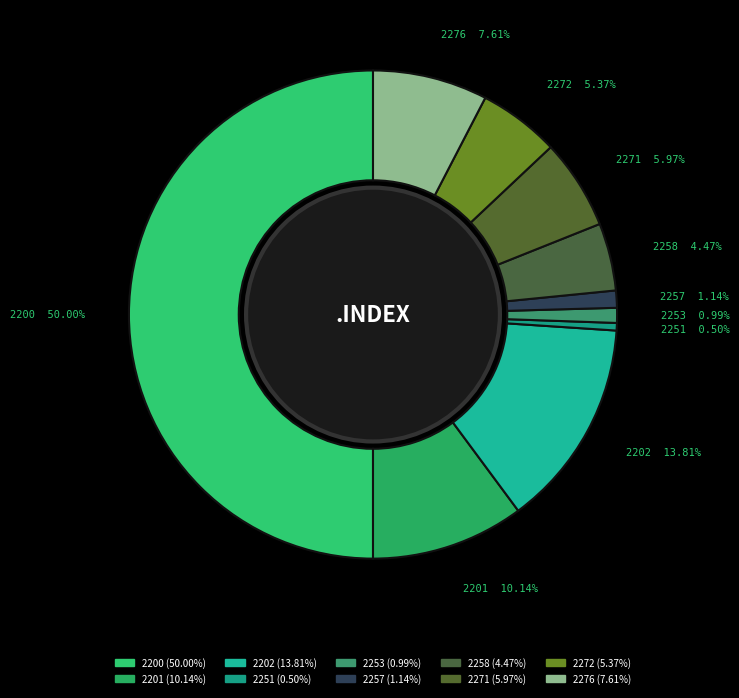

The 2272 slice represents 5% of the pie. True or false?

True